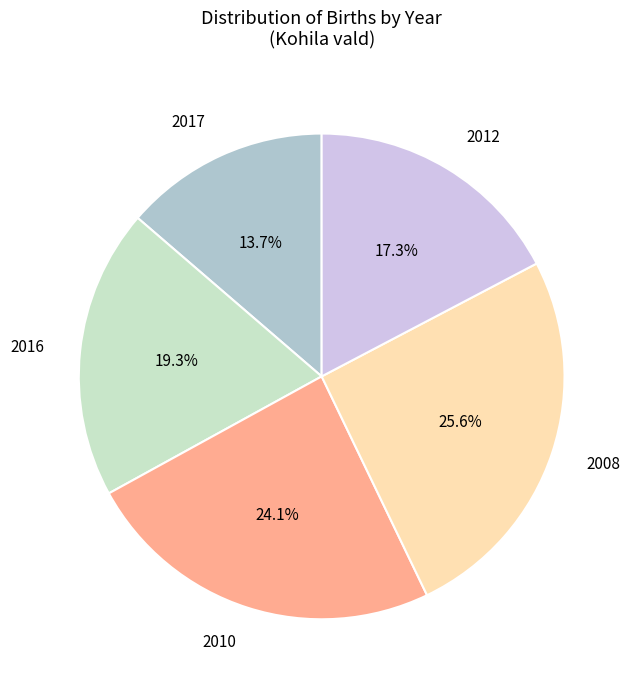

To the nearest percent, what is the difference between the largest and smallest slice percentages?

12%